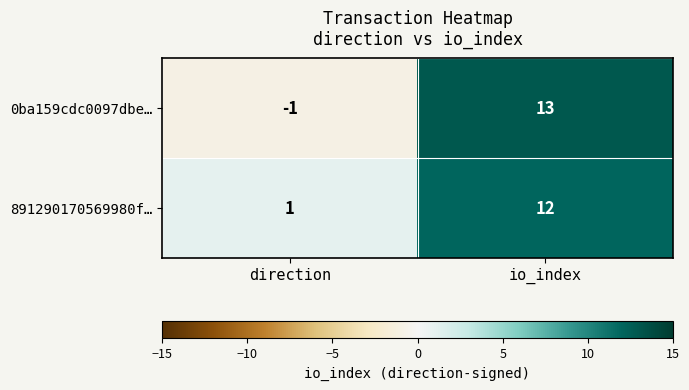

Which category has the highest value in the 0ba159cdc0097dbe… series?

io_index